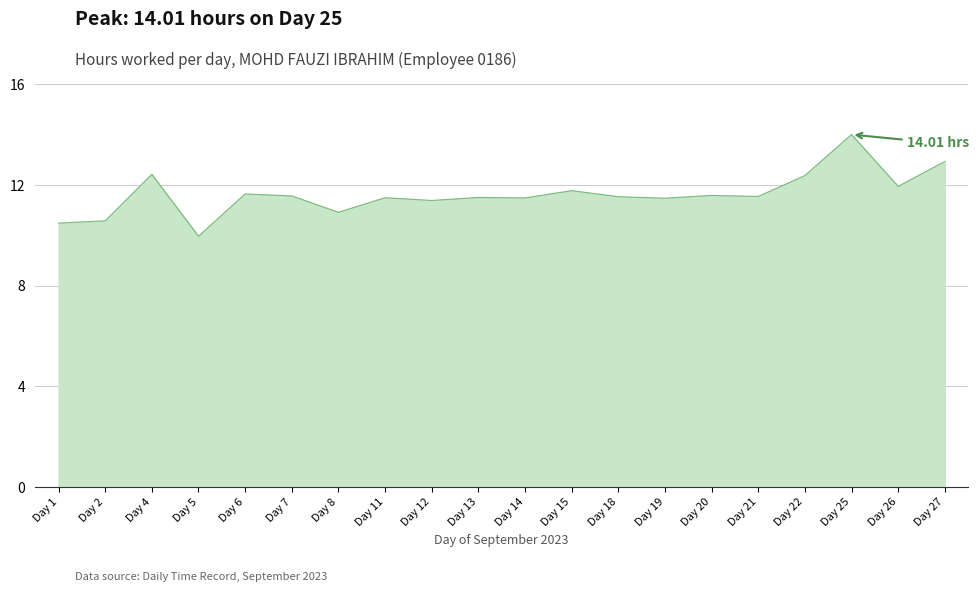

What is the difference between the maximum and minimum values?

4.0